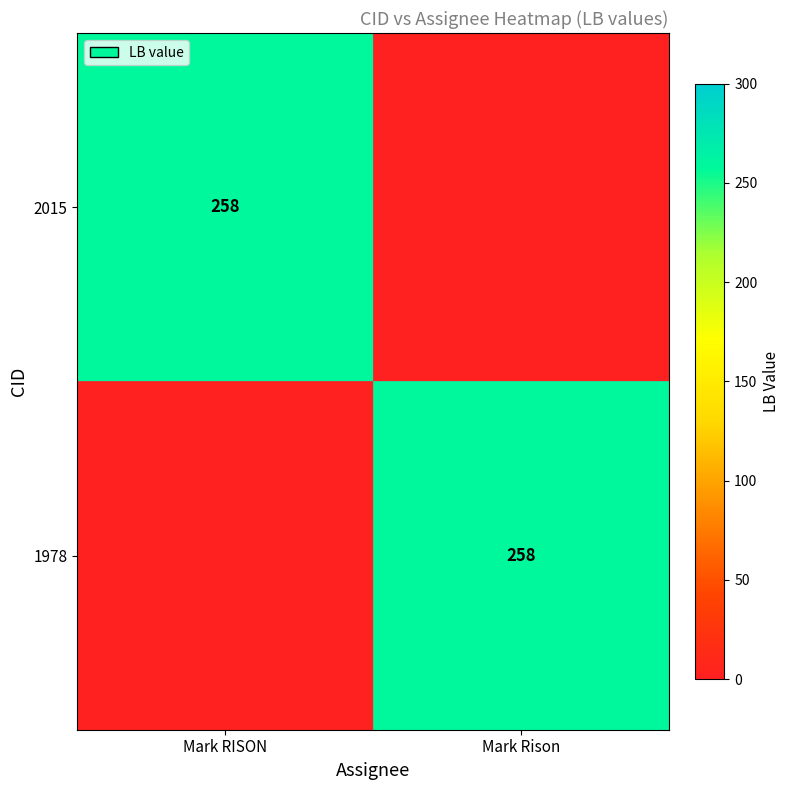

What is the total value across all series at Mark RISON?

258